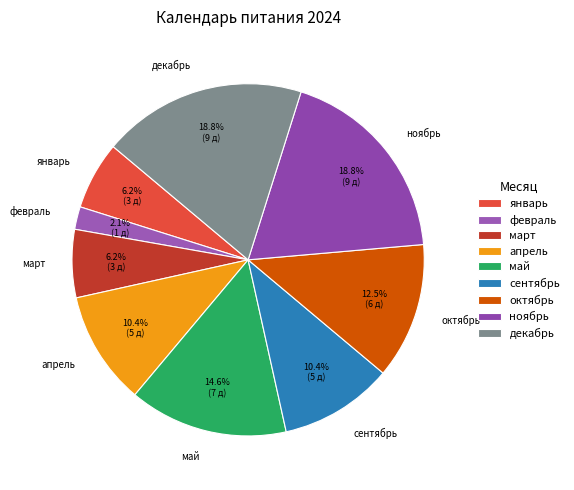

Which slice is the smallest?

февраль